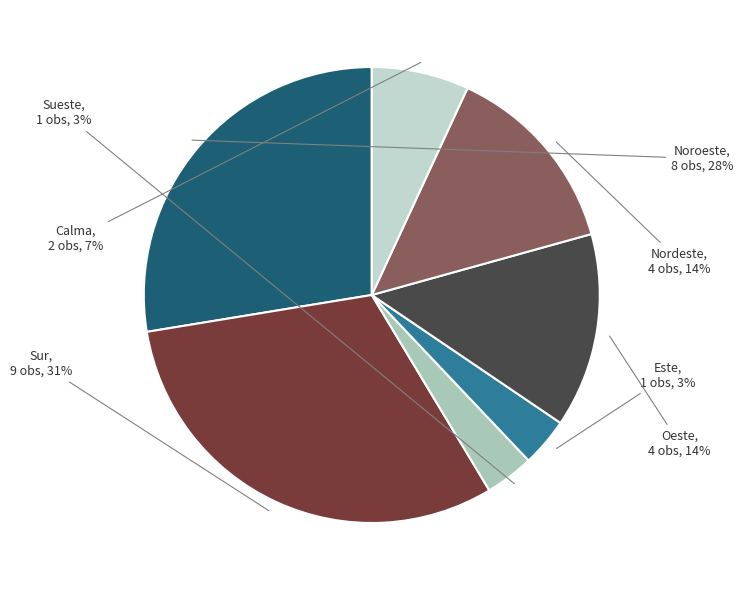

Do Oeste and Sueste together represent more than half of the pie?

No